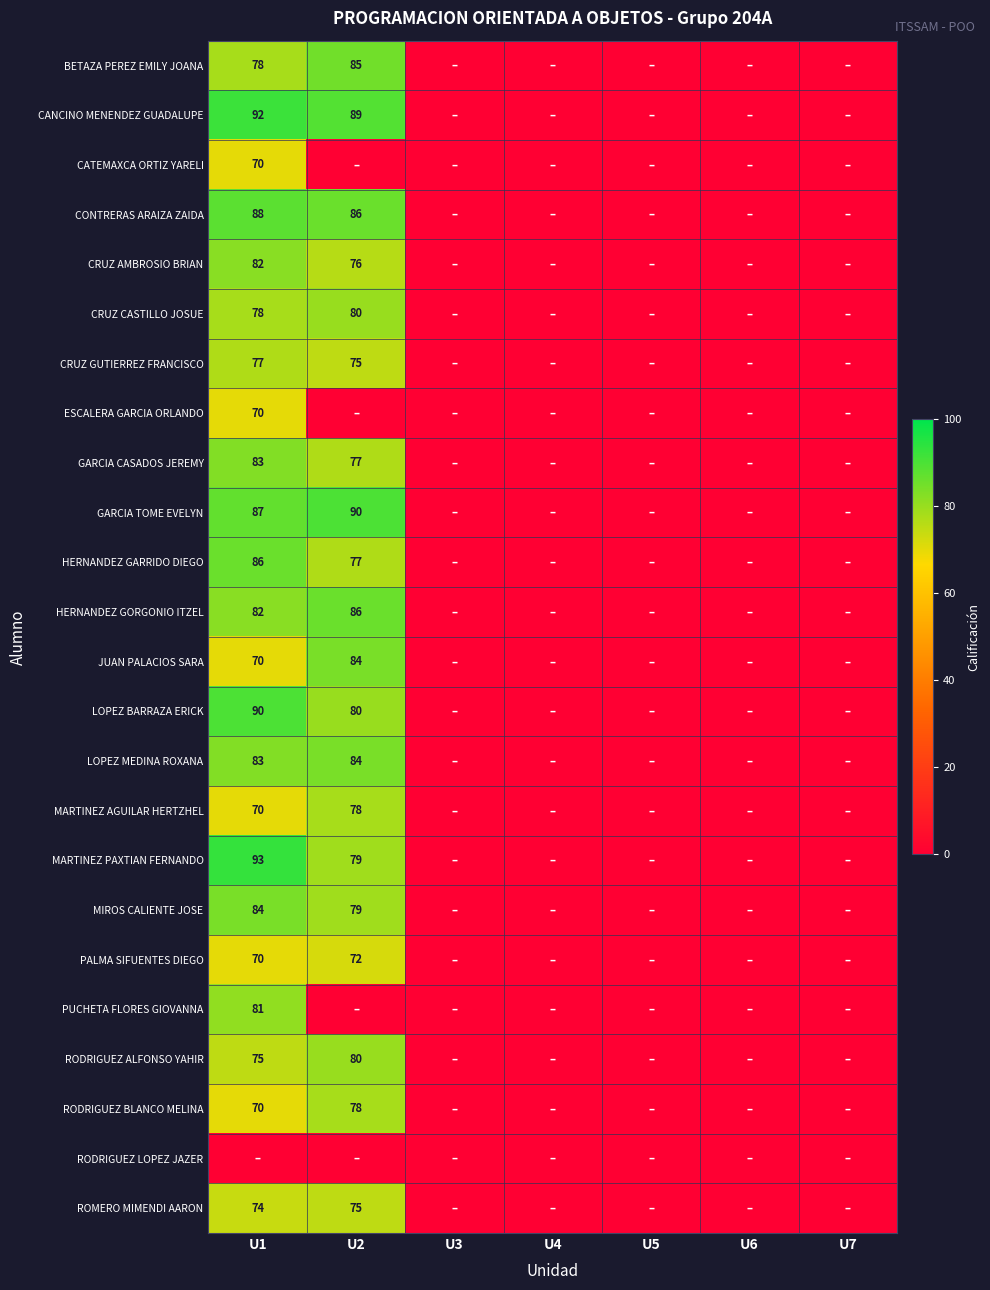

The BETAZA PEREZ EMILY JOANA series shows 78 at U1. True or false?

True